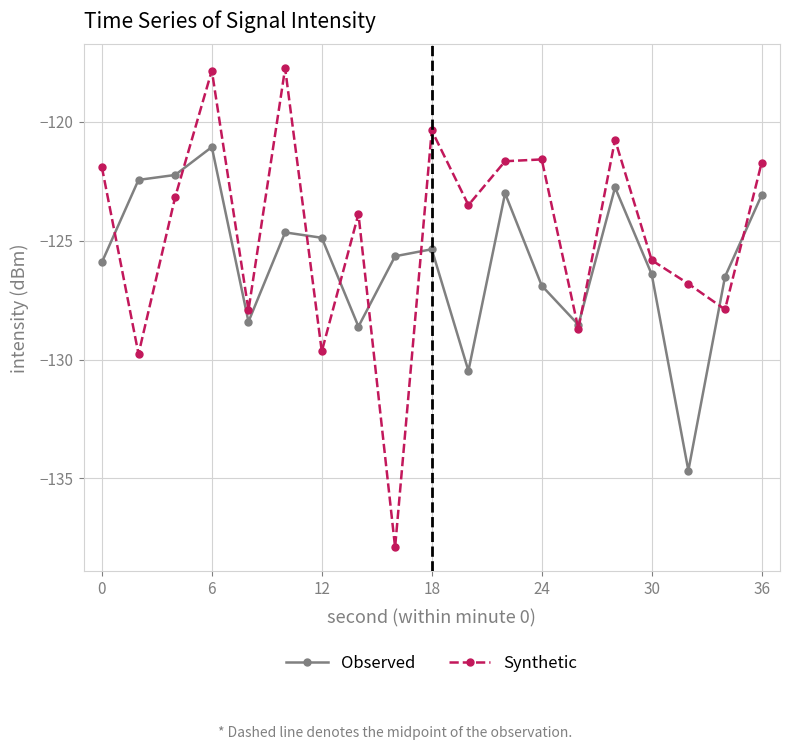

Which series has the largest range (max minus min)?

Synthetic